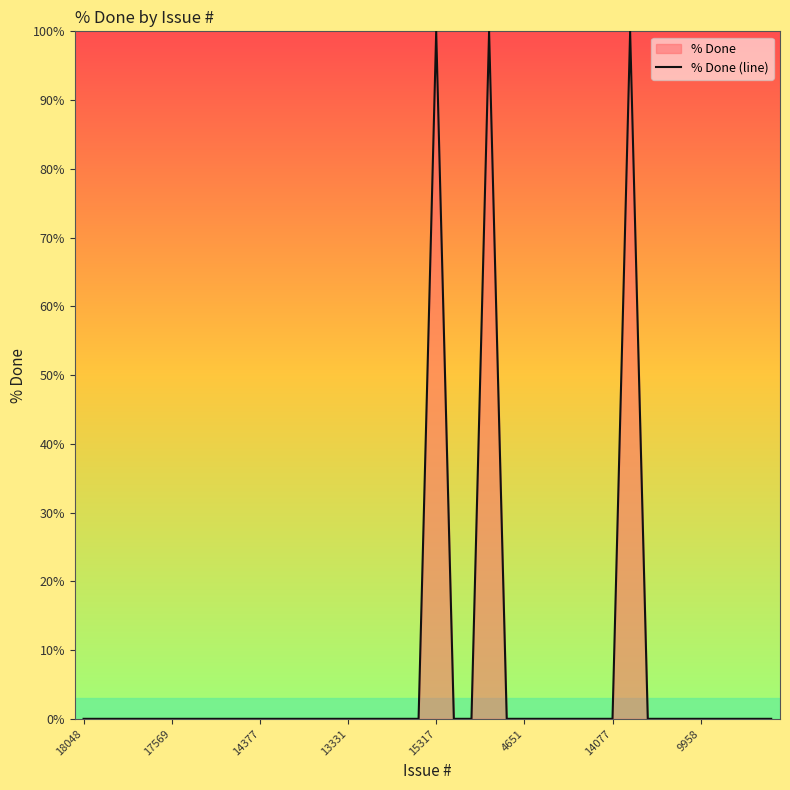

Does the chart have visible grid lines?

No